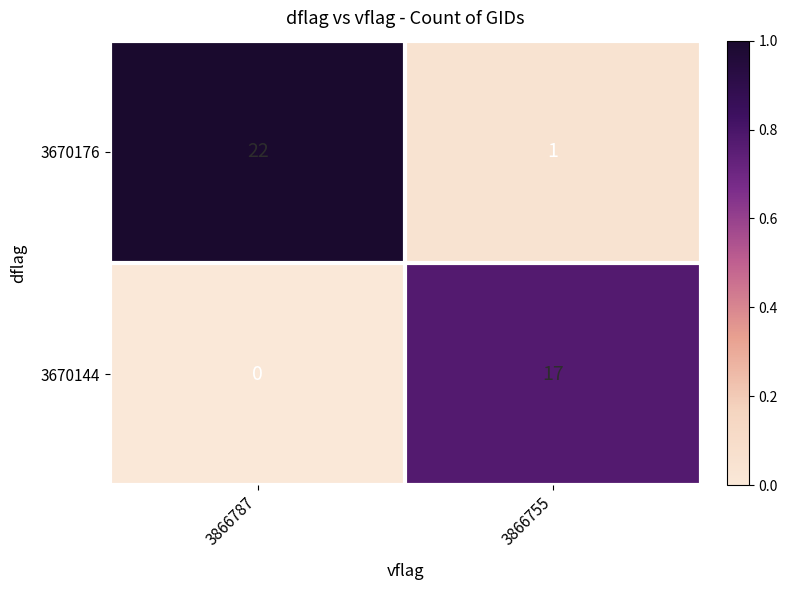

Between 3866787 and 3866755, which series saw the biggest shift?

3670176